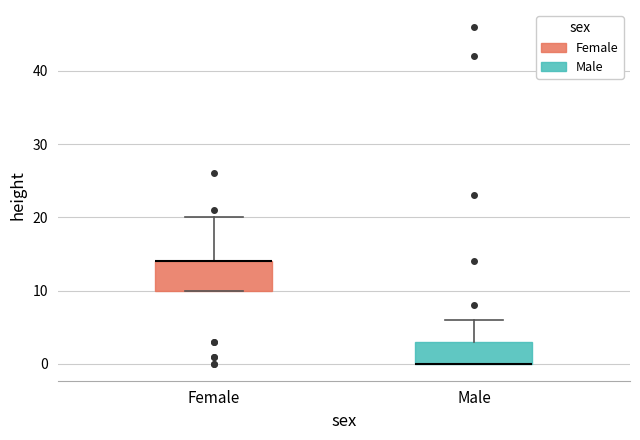

Reading left to right, transcribe this box plot: for each box, give where its median line is, the range the box spans, and where its two whiskers end, as read against the y-axis. The values are not printed on the chart, so give them approximately, as read against the axis.

Female: median 14 (drawn on the box's upper edge), box 10 to 14, whiskers 10 to 20
Male: median 0 (drawn on the box's lower edge), box 0 to 3, whiskers 0 to 6